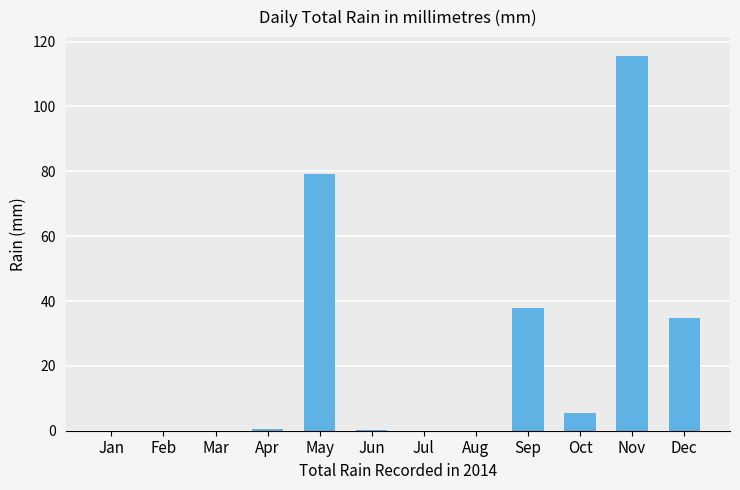

Between Oct and Aug, which is larger?

Oct